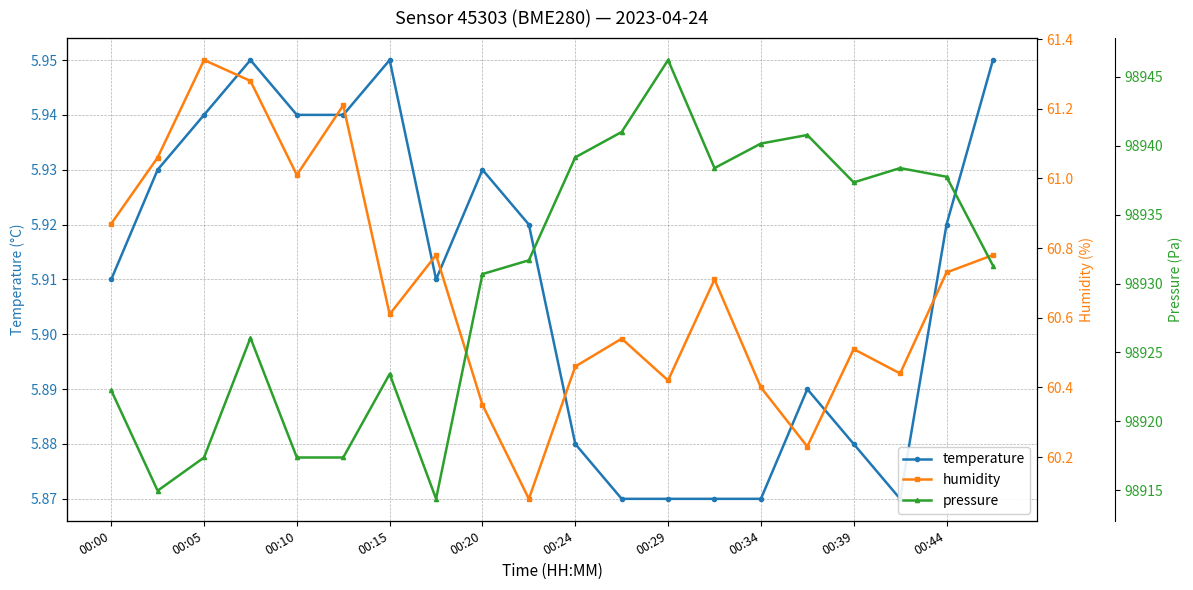

Which series has the largest total across all categories?

pressure